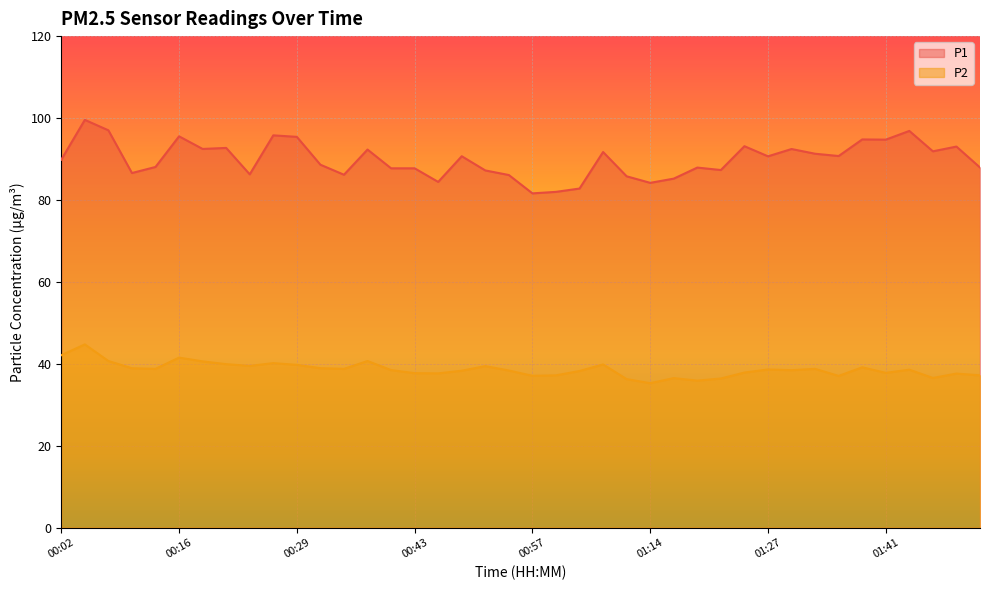

True or false: P2 and P1 cross at least once.

False